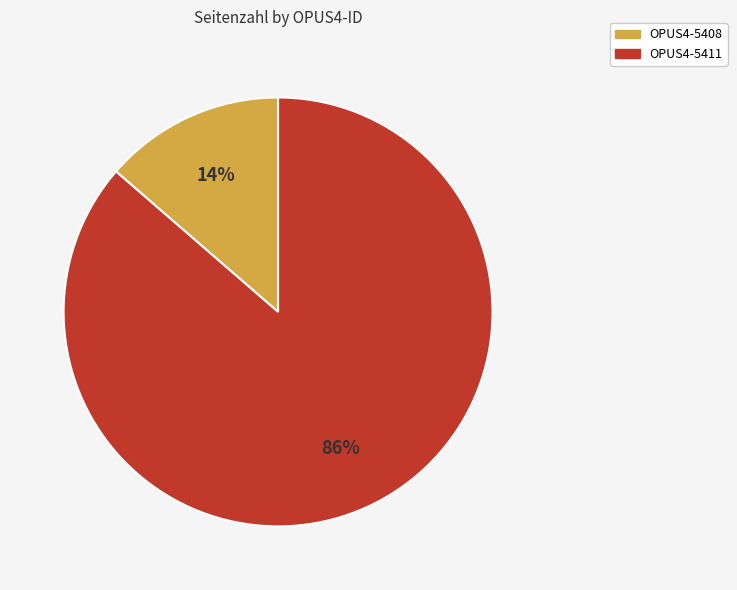

Do OPUS4-5411 and OPUS4-5408 together represent more than half of the pie?

Yes